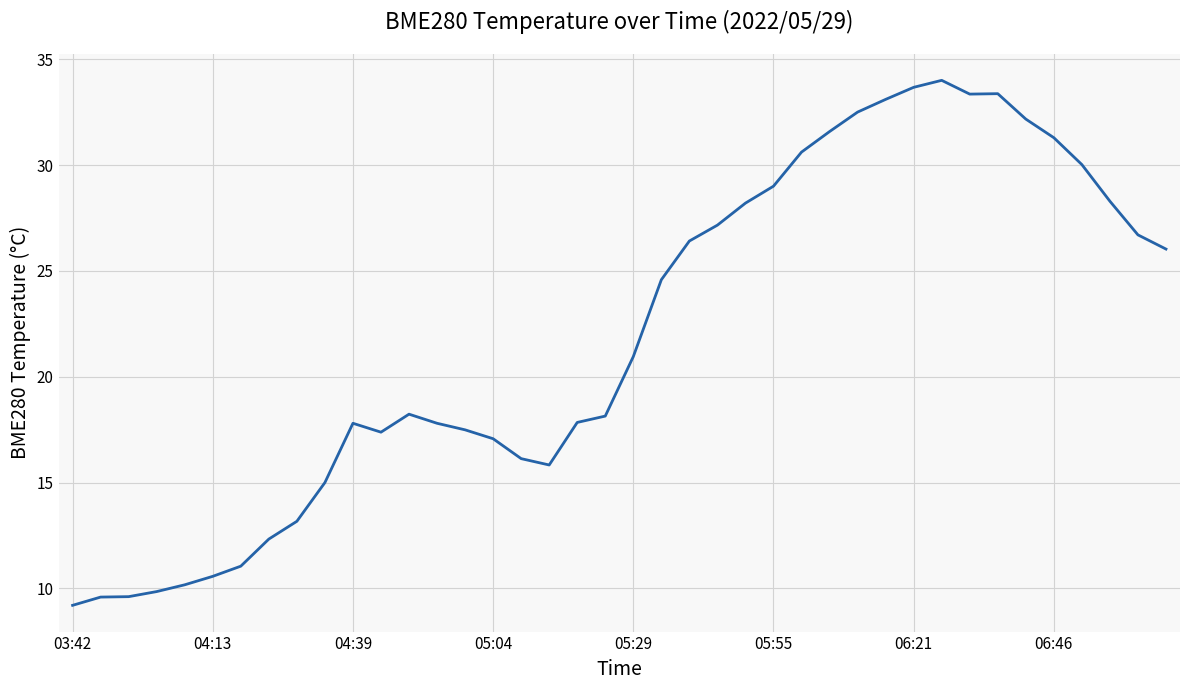

What is the greatest value displayed?

34.0